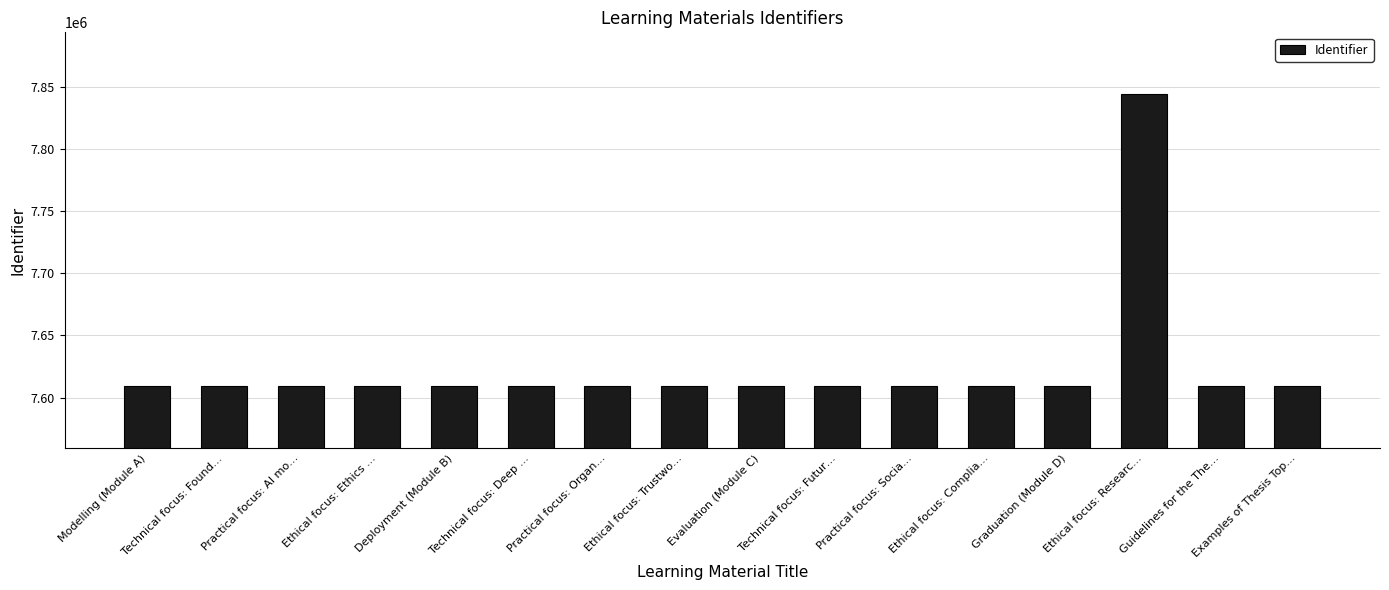

What is the ratio of the value at Ethical focus: Ethics … to the value at Graduation (Module D)?

1.0